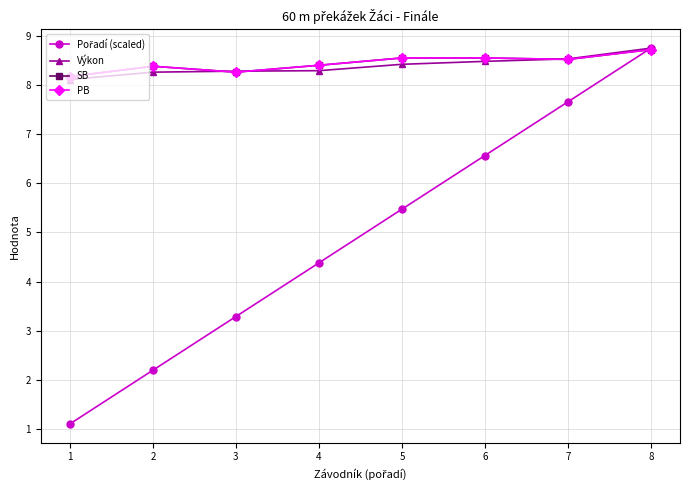

At how many categories does at least one series exceed 4?

8